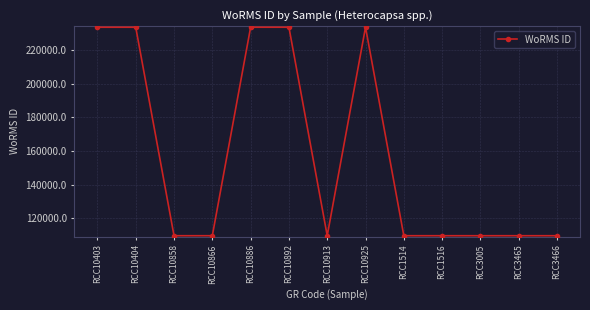

Is it true that the value at RCC10858 is 46595?

False